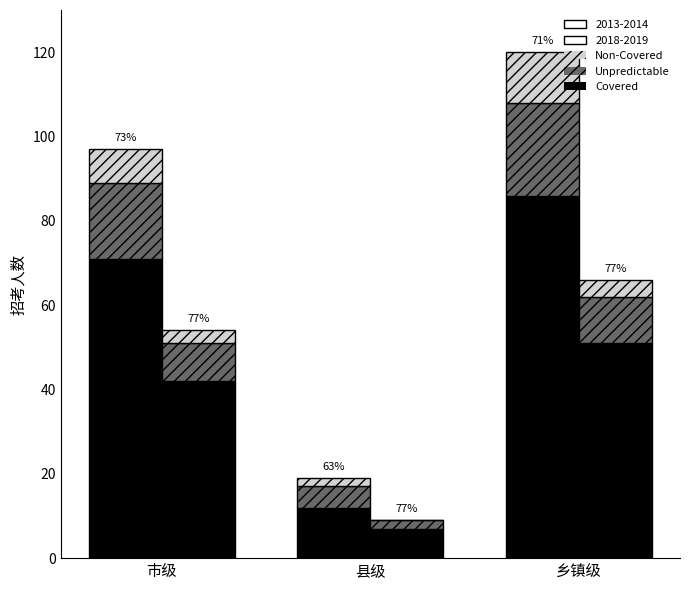

Are the bars horizontal?

No